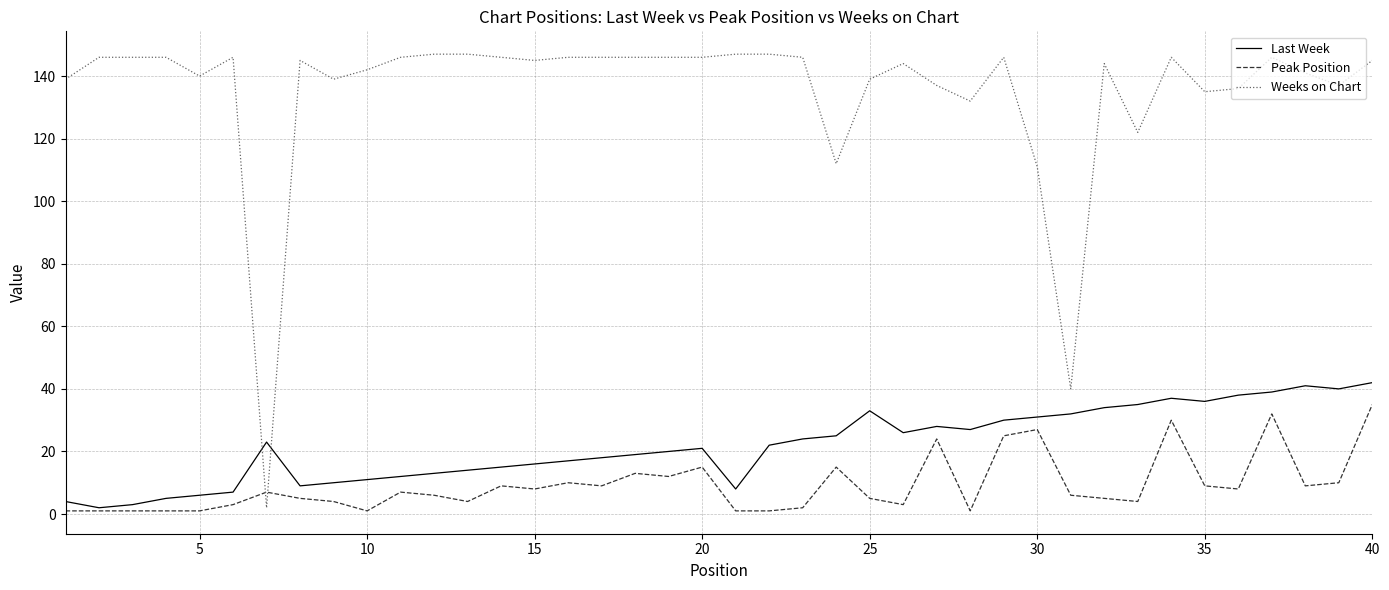

What is the greatest value displayed?

147